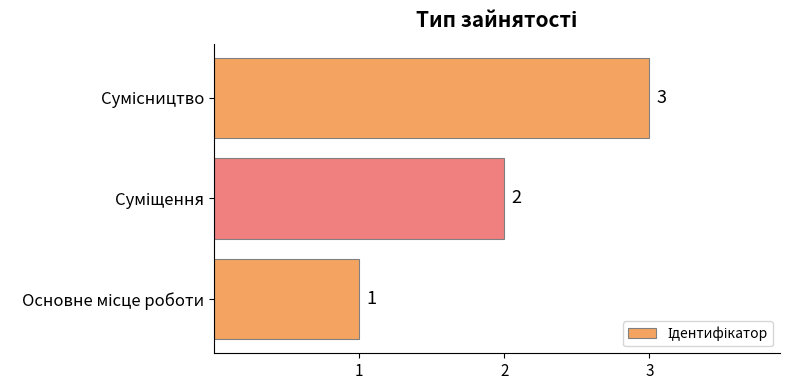

How many values are between 1 and 3?

3